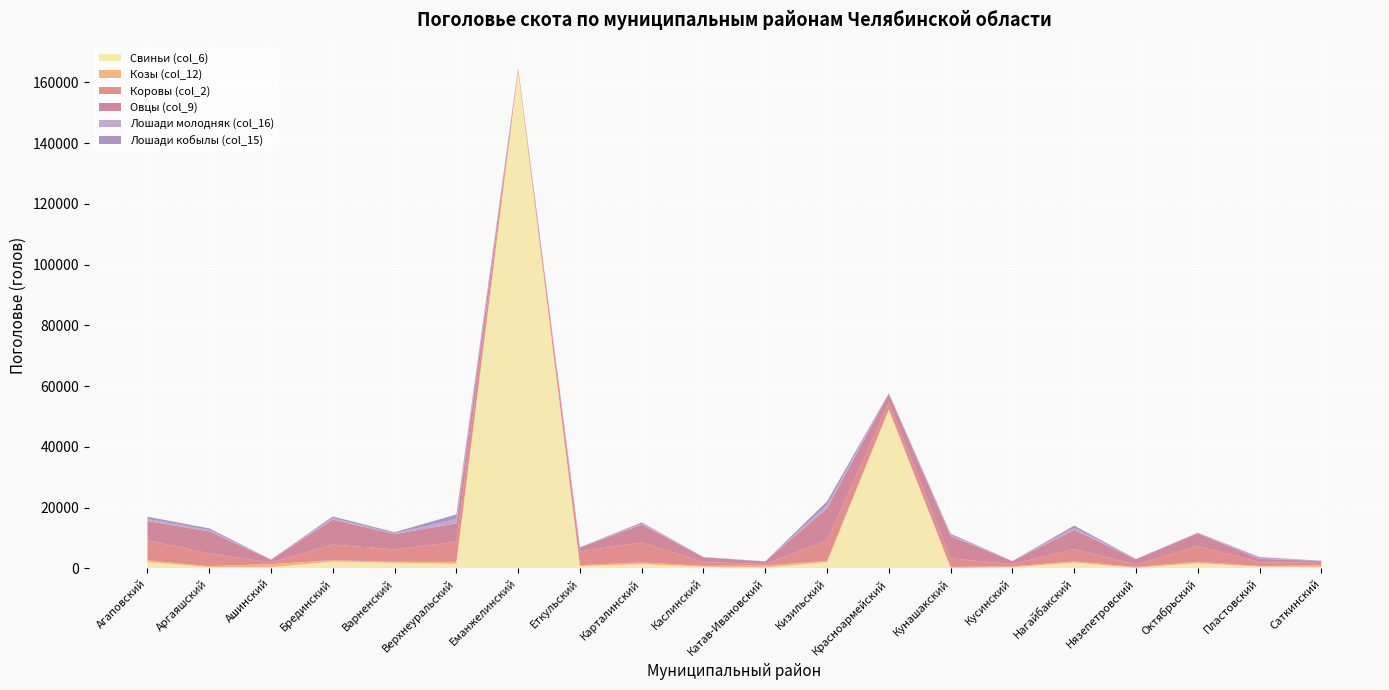

Reading right to left, transcribe all the data shown in this chart.

Свиньи (col_6): Саткинский=505	Пластовский=607	Октябрьский=1679	Нязепетровский=196	Нагайбакский=1916	Кусинский=349	Кунашакский=186	Красноармейский=52068	Кизильский=2030	Катав-Ивановский=297	Каслинский=550	Карталинский=1373	Еткульский=765	Еманжелинский=163798	Верхнеуральский=1506	Варненский=1842	Брединский=2263	Ашинский=370	Аргаяшский=419	Агаповский=2112
Козы (col_12): Саткинский=496	Пластовский=181	Октябрьский=518	Нязепетровский=294	Нагайбакский=419	Кусинский=346	Кунашакский=314	Красноармейский=412	Кизильский=452	Катав-Ивановский=705	Каслинский=316	Карталинский=629	Еткульский=315	Еманжелинский=198	Верхнеуральский=641	Варненский=384	Брединский=448	Ашинский=1048	Аргаяшский=385	Агаповский=534
Коровы (col_2): Саткинский=831	Пластовский=1282	Октябрьский=5176	Нязепетровский=782	Нагайбакский=4031	Кусинский=702	Кунашакский=2823	Красноармейский=2201	Кизильский=6641	Катав-Ивановский=494	Каслинский=1207	Карталинский=6556	Еткульский=4509	Еманжелинский=470	Верхнеуральский=6685	Варненский=4039	Брединский=5146	Ашинский=524	Аргаяшский=4105	Агаповский=6658
Овцы (col_9): Саткинский=675	Пластовский=1087	Октябрьский=4177	Нязепетровский=1738	Нагайбакский=6368	Кусинский=1001	Кунашакский=7324	Красноармейский=2741	Кизильский=10643	Катав-Ивановский=783	Каслинский=1588	Карталинский=5852	Еткульский=1300	Еманжелинский=293	Верхнеуральский=5989	Варненский=5062	Брединский=8210	Ашинский=924	Аргаяшский=7288	Агаповский=6285
Лошади молодняк (col_16): Саткинский=8	Пластовский=226	Октябрьский=101	Нязепетровский=25	Нагайбакский=589	Кусинский=16	Кунашакский=320	Красноармейский=118	Кизильский=1037	Катав-Ивановский=31	Каслинский=36	Карталинский=339	Еткульский=30	Еманжелинский=4	Верхнеуральский=1419	Варненский=245	Брединский=508	Ашинский=31	Аргаяшский=435	Агаповский=678
Лошади кобылы (col_15): Саткинский=14	Пластовский=357	Октябрьский=122	Нязепетровский=68	Нагайбакский=779	Кусинский=23	Кунашакский=441	Красноармейский=151	Кизильский=1272	Катав-Ивановский=46	Каслинский=40	Карталинский=383	Еткульский=54	Еманжелинский=16	Верхнеуральский=1522	Варненский=349	Брединский=533	Ашинский=38	Аргаяшский=543	Агаповский=765